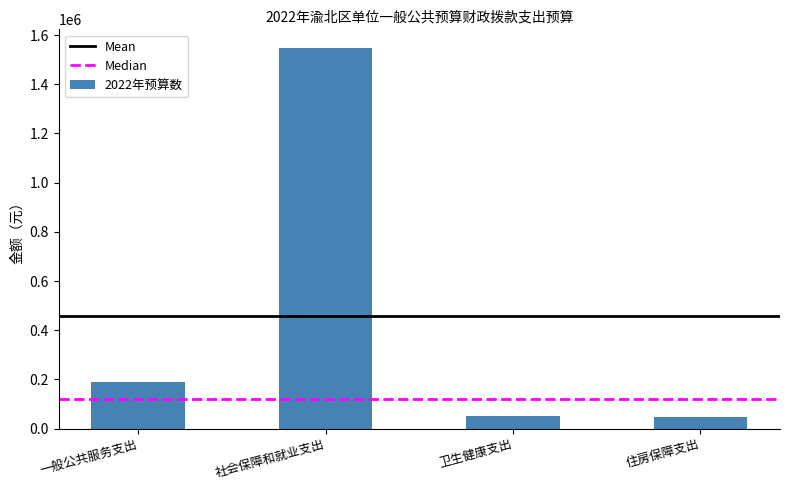

What is the difference between the values at 卫生健康支出 and 一般公共服务支出?

137424.4